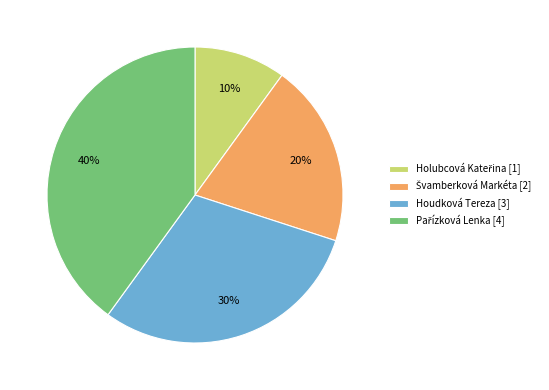

To the nearest percent, what is the difference between the largest and smallest slice percentages?

30%